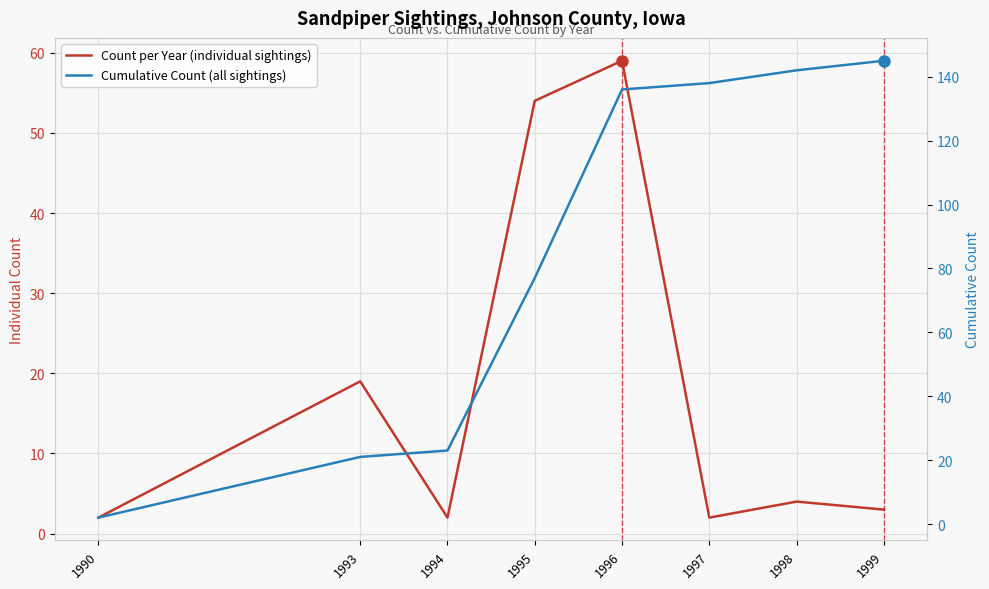

At which label does Count per Year (individual sightings) first exceed 4?

1993